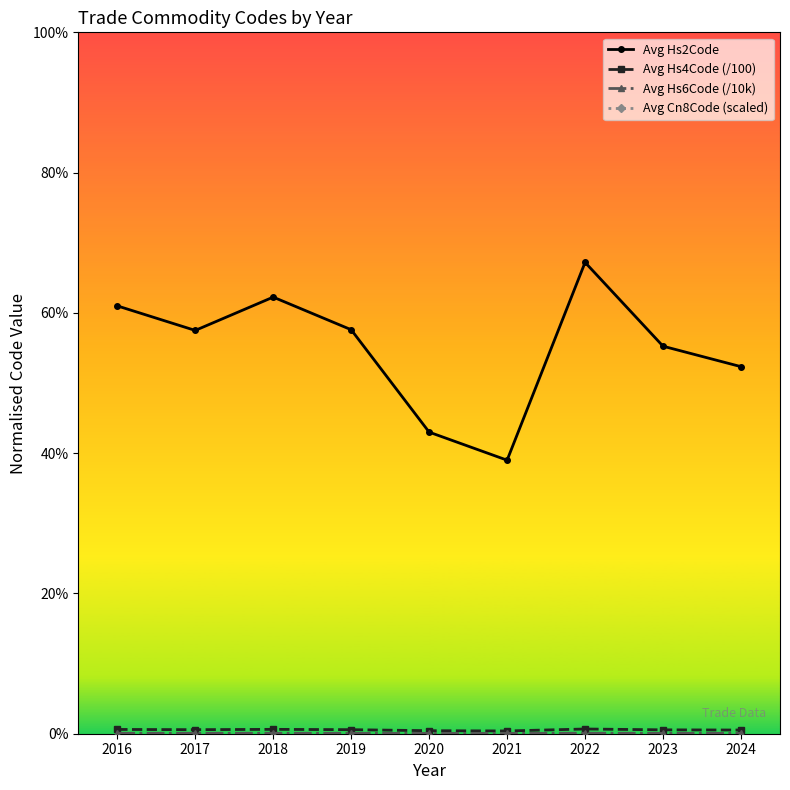

True or false: Avg Hs4Code (/100) has more than 2 points higher than both neighbors.

False